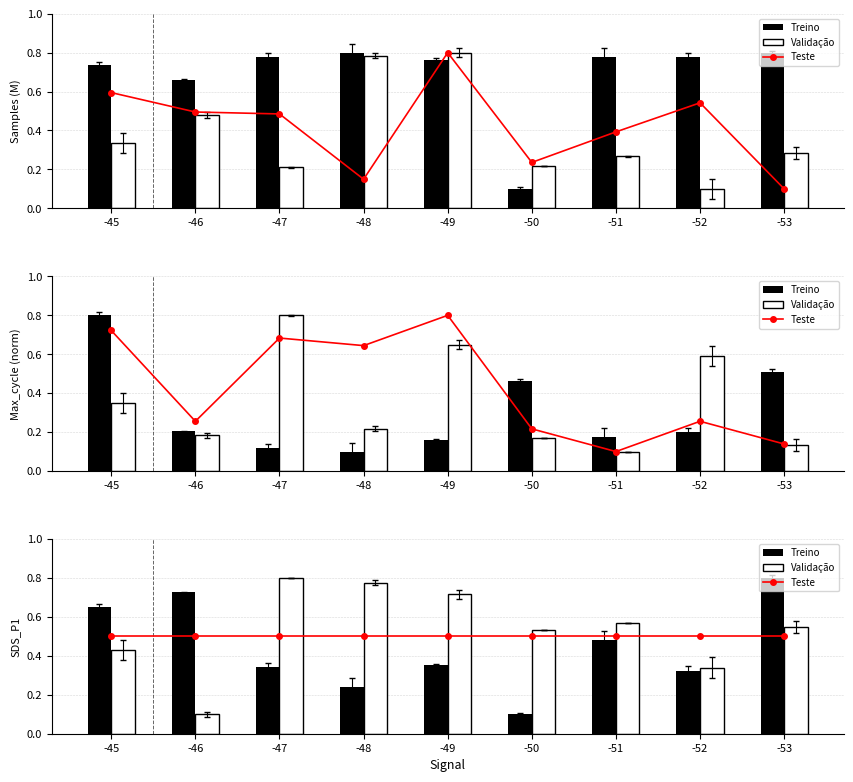

What is the smallest value displayed?

0.1